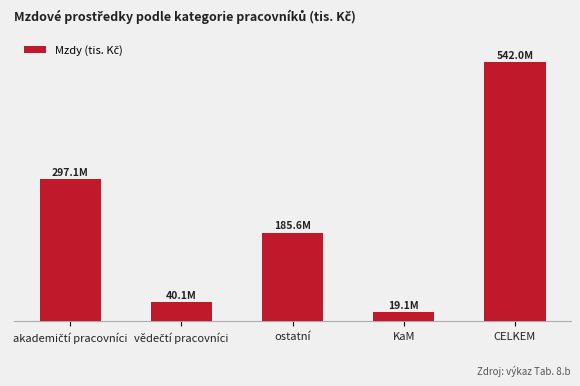

What is the average value?

216808.5